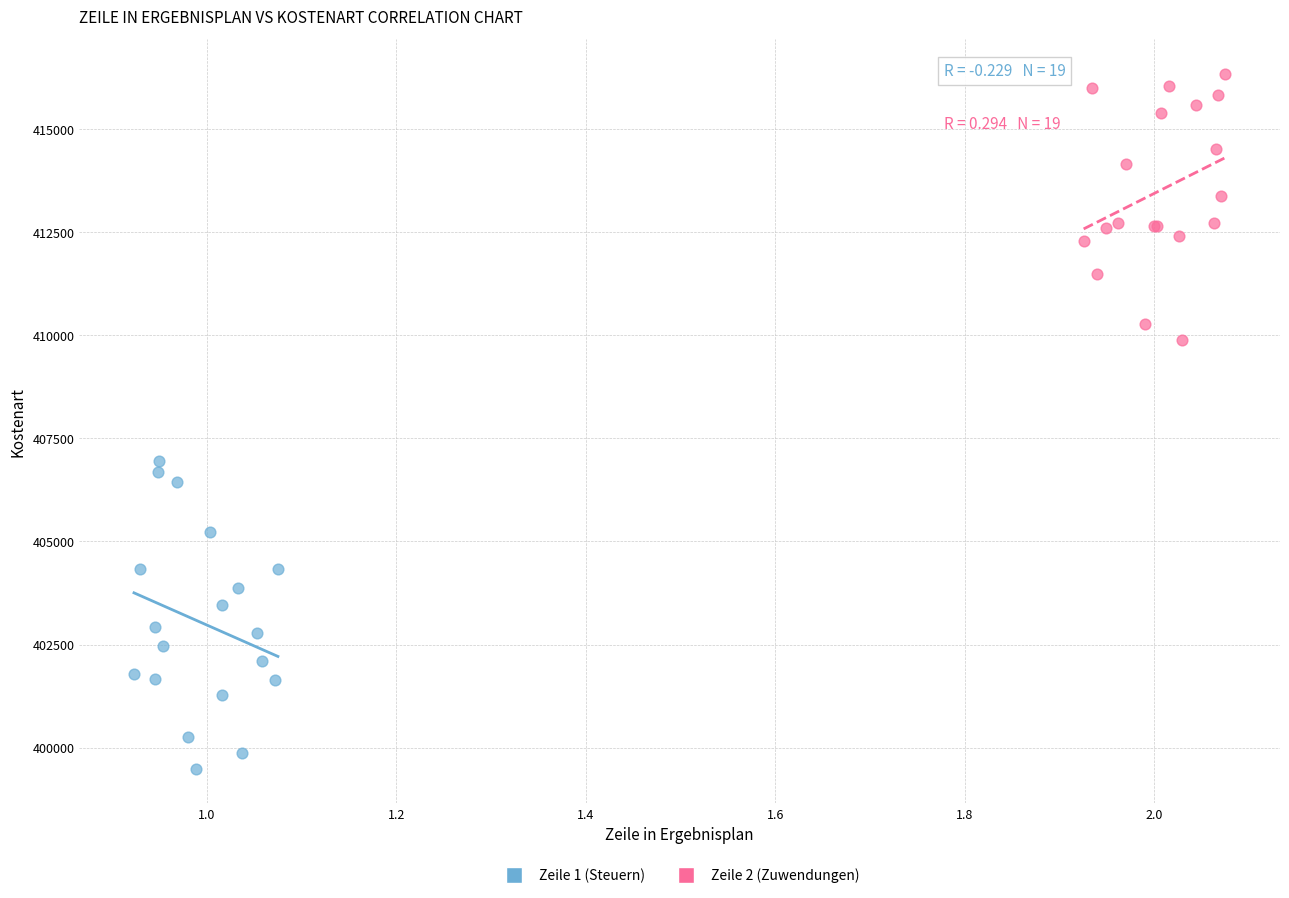

Which series contains the lowest Y value?

Zeile 1 (Steuern)